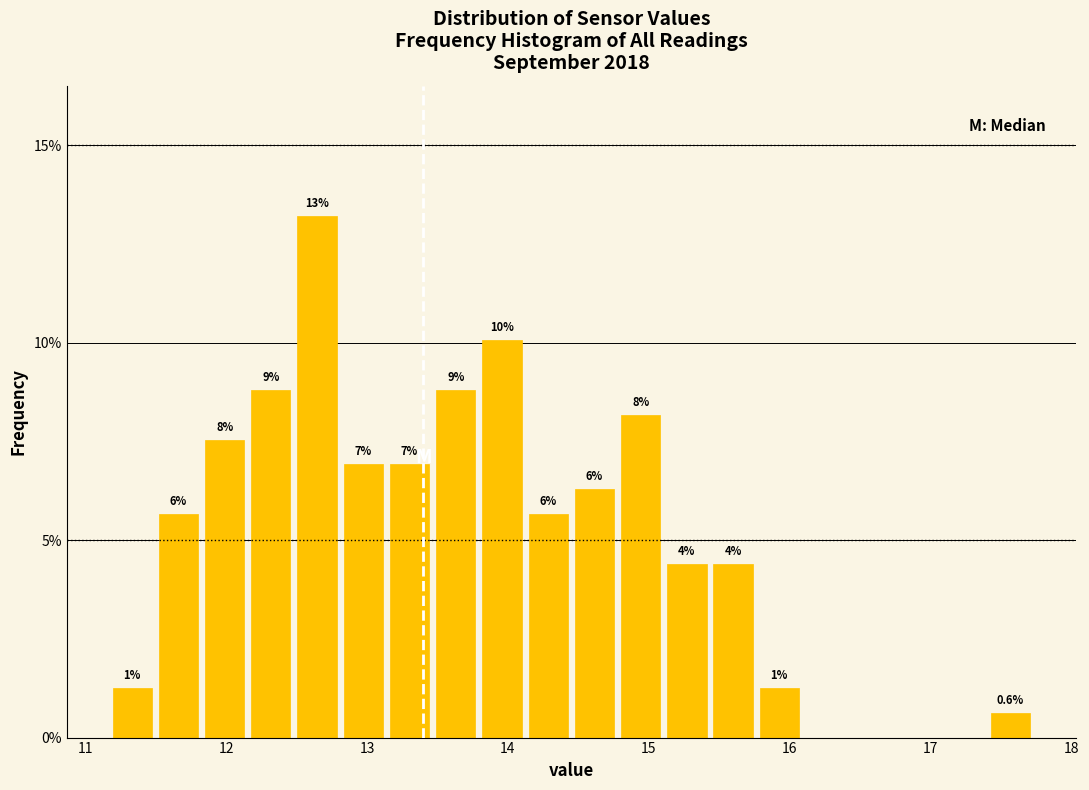

Around what value on the x-axis is the tallest bar? Give the approximate position of its centre, as read against the axis.

12.6